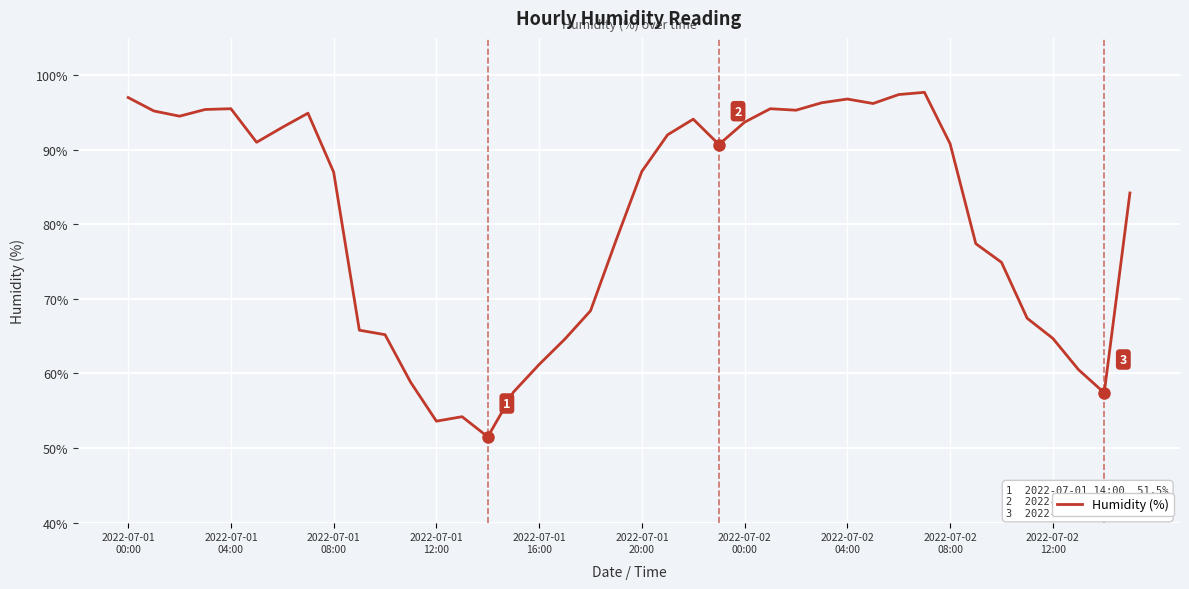

What is the smallest value displayed?

51.5